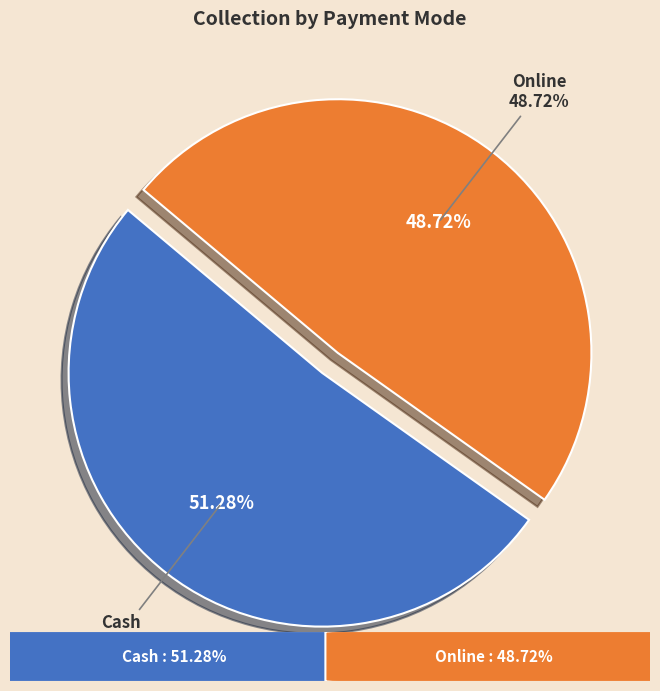

Between Cash and Online, which is larger?

Cash